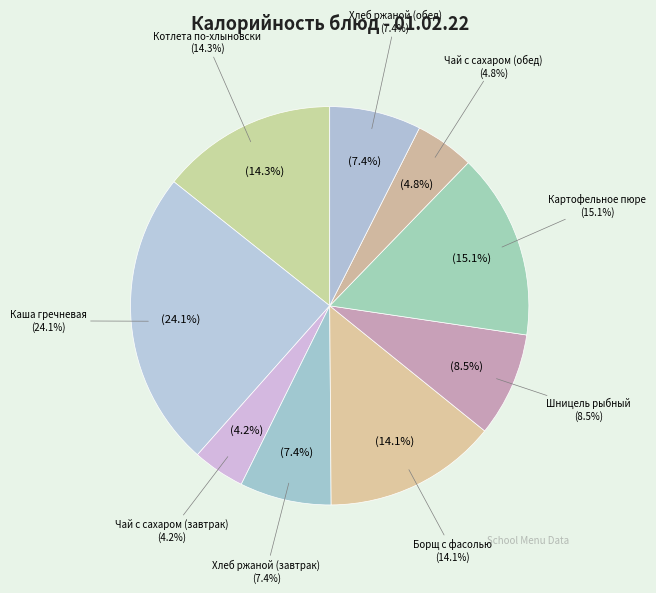

What is the ratio of the value at Чай с сахаром (завтрак) to the value at Чай с сахаром (обед)?

0.9